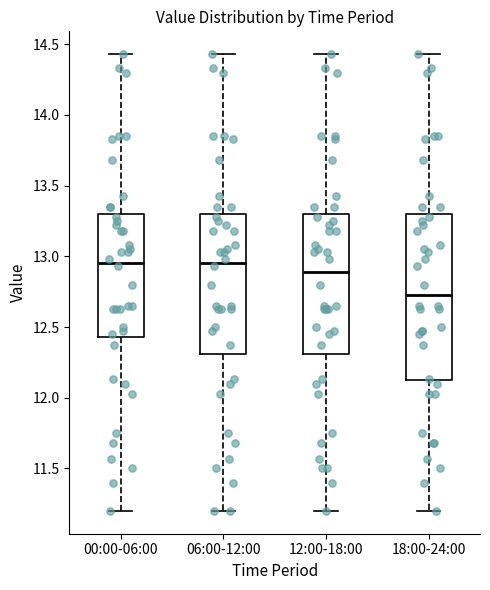

Where does the upper whisker of the box for 06:00-12:00 end on the y-axis? The values are not printed on the chart, so give them approximately, as read against the axis.

14.45